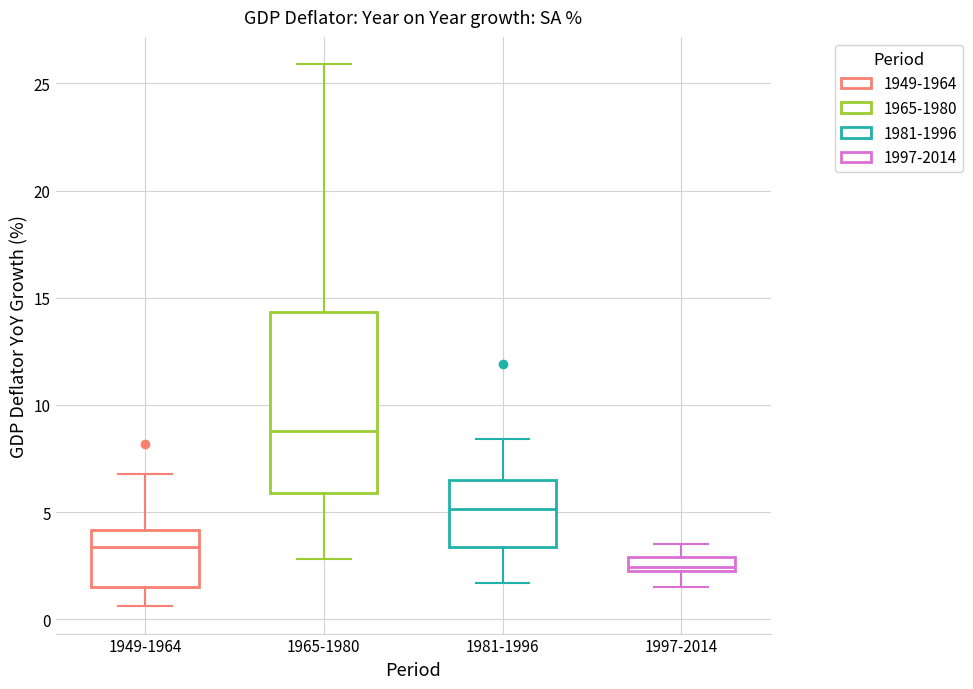

Which box has the lowest median line?

1997-2014